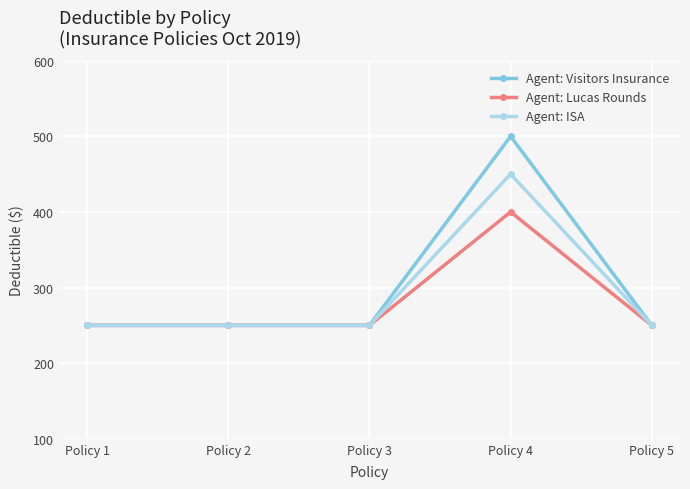

At how many categories does at least one series exceed 355?

1